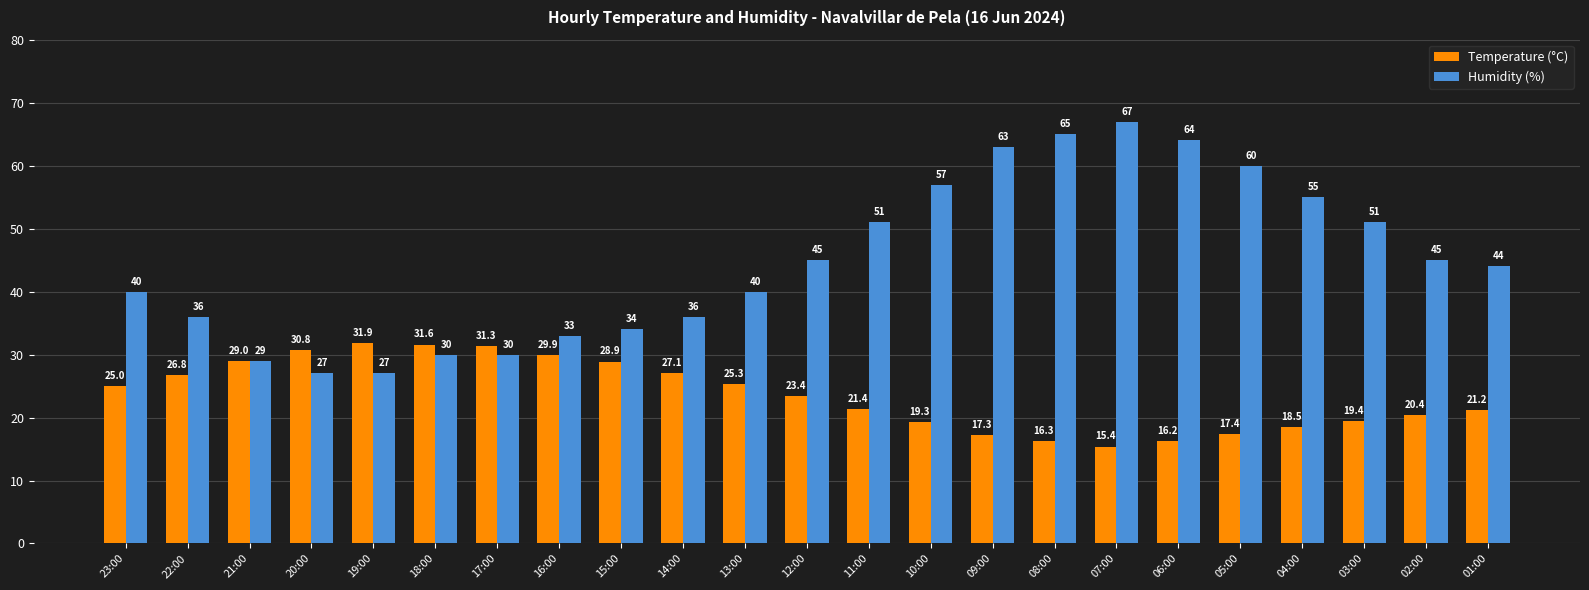

What value does the Temperature (°C) series have at 05:00?

17.4